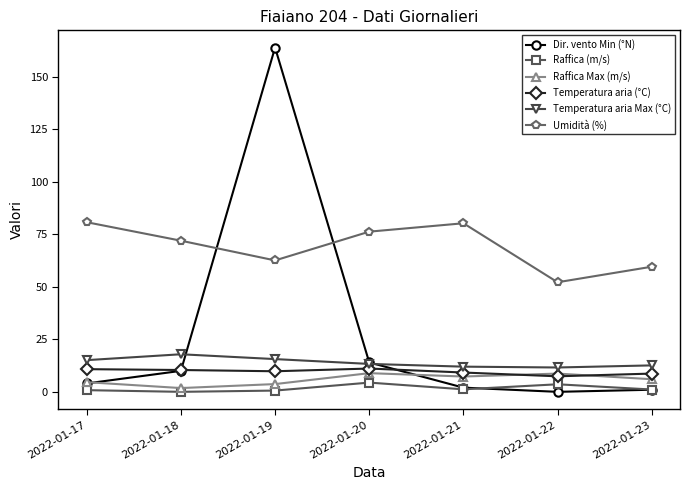

At which category does Raffica Max (m/s) reach its first local valley?

2022-01-18